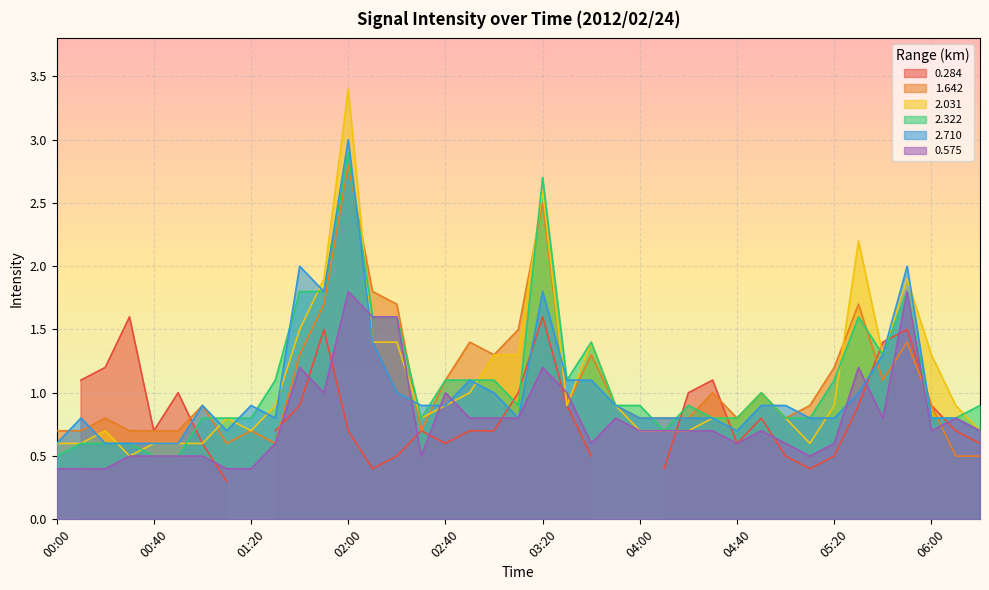

What is the label of the 6th point from the left?

00:50